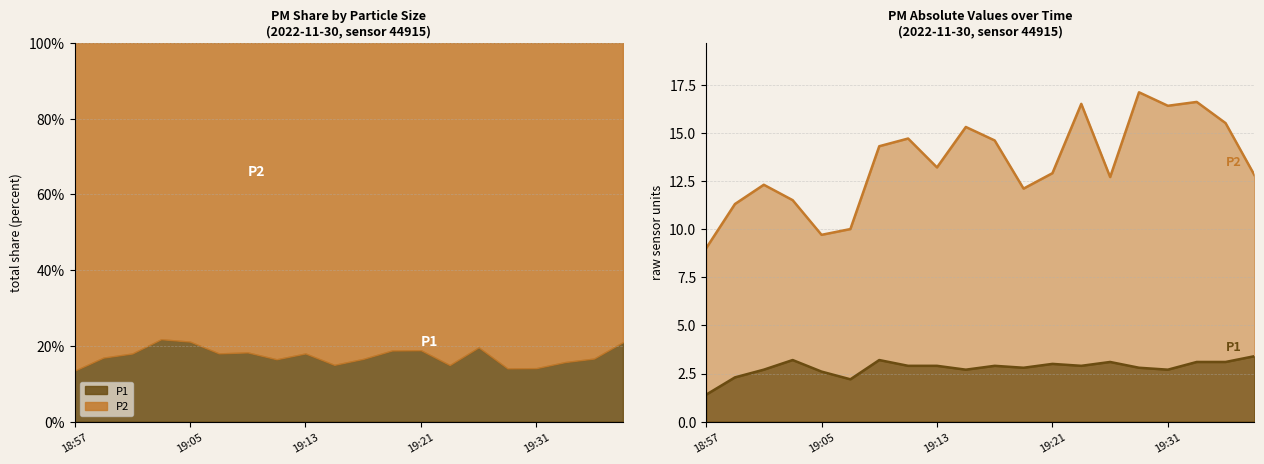

True or false: P2 and P1 cross at least once.

False